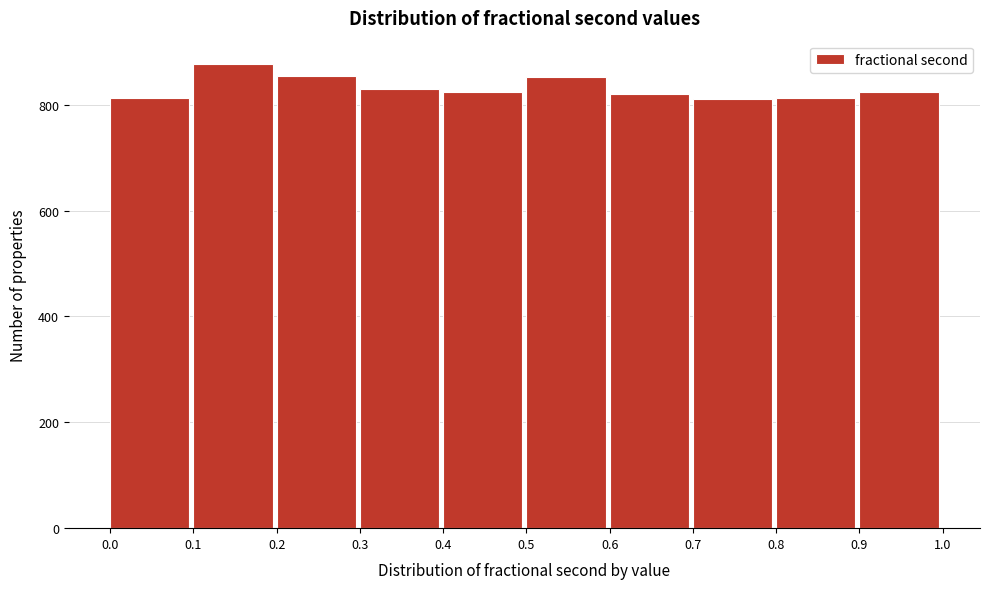

What is the height of the bar covering 0.4 to 0.5 on the x-axis? The values are not printed on the chart, so give them approximately, as read against the axis.

820